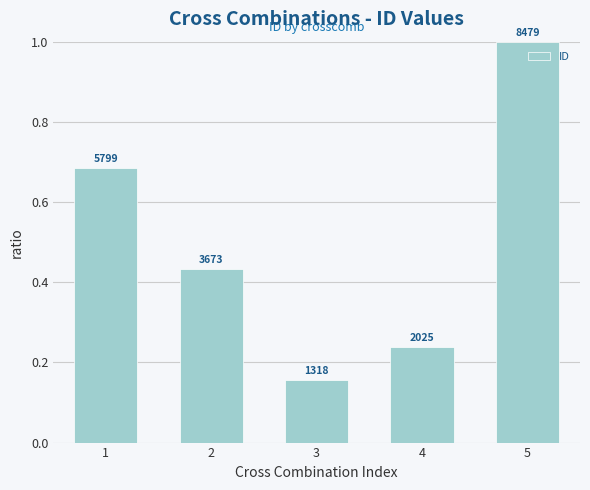

List the labels in order of value, smallest first.

3, 4, 2, 1, 5